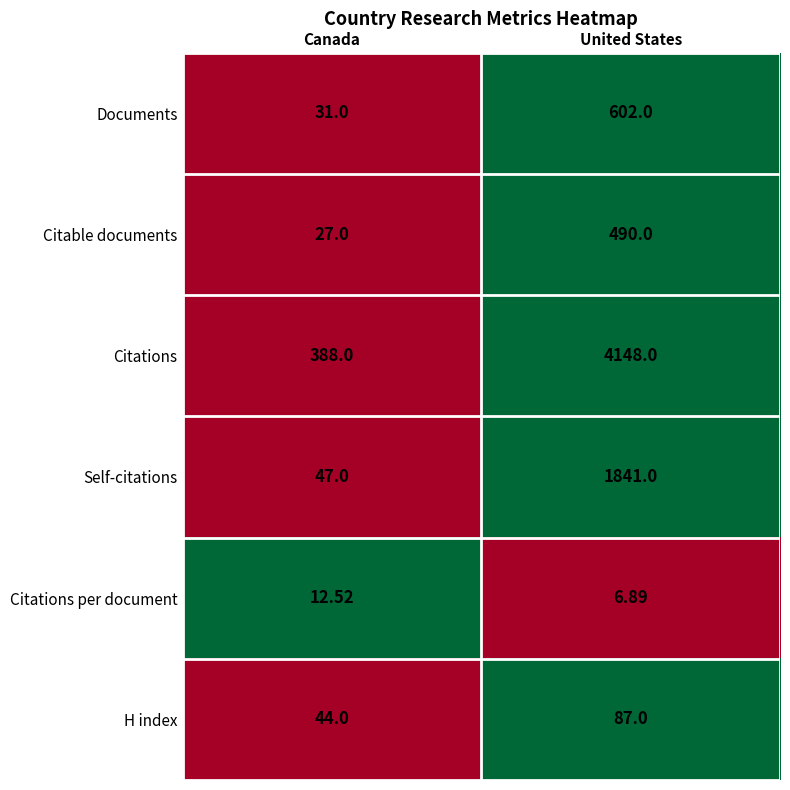

Which series has the widest spread of values?

Citations